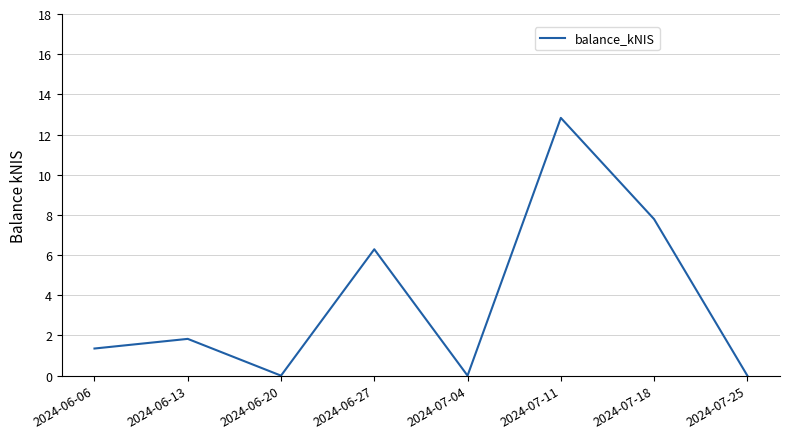

What is the difference between the maximum and second lowest values?

12.8